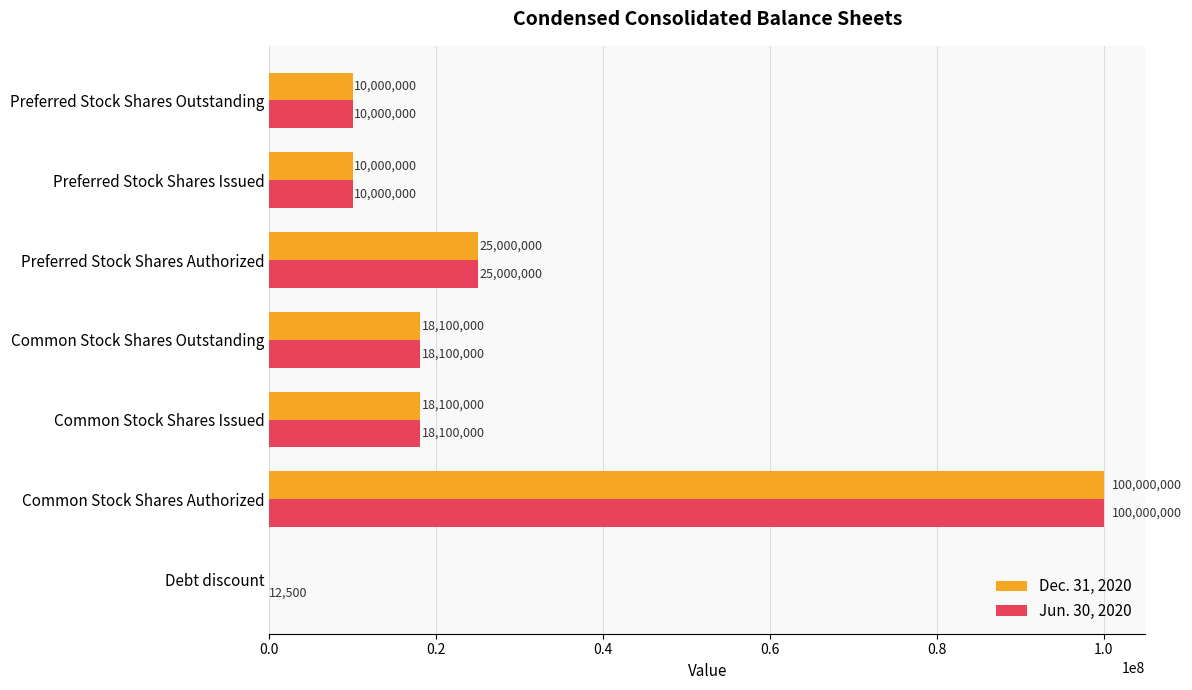

Is the value of Dec. 31, 2020 at Preferred Stock Shares Authorized greater than the value of Jun. 30, 2020 at Debt discount?

Yes